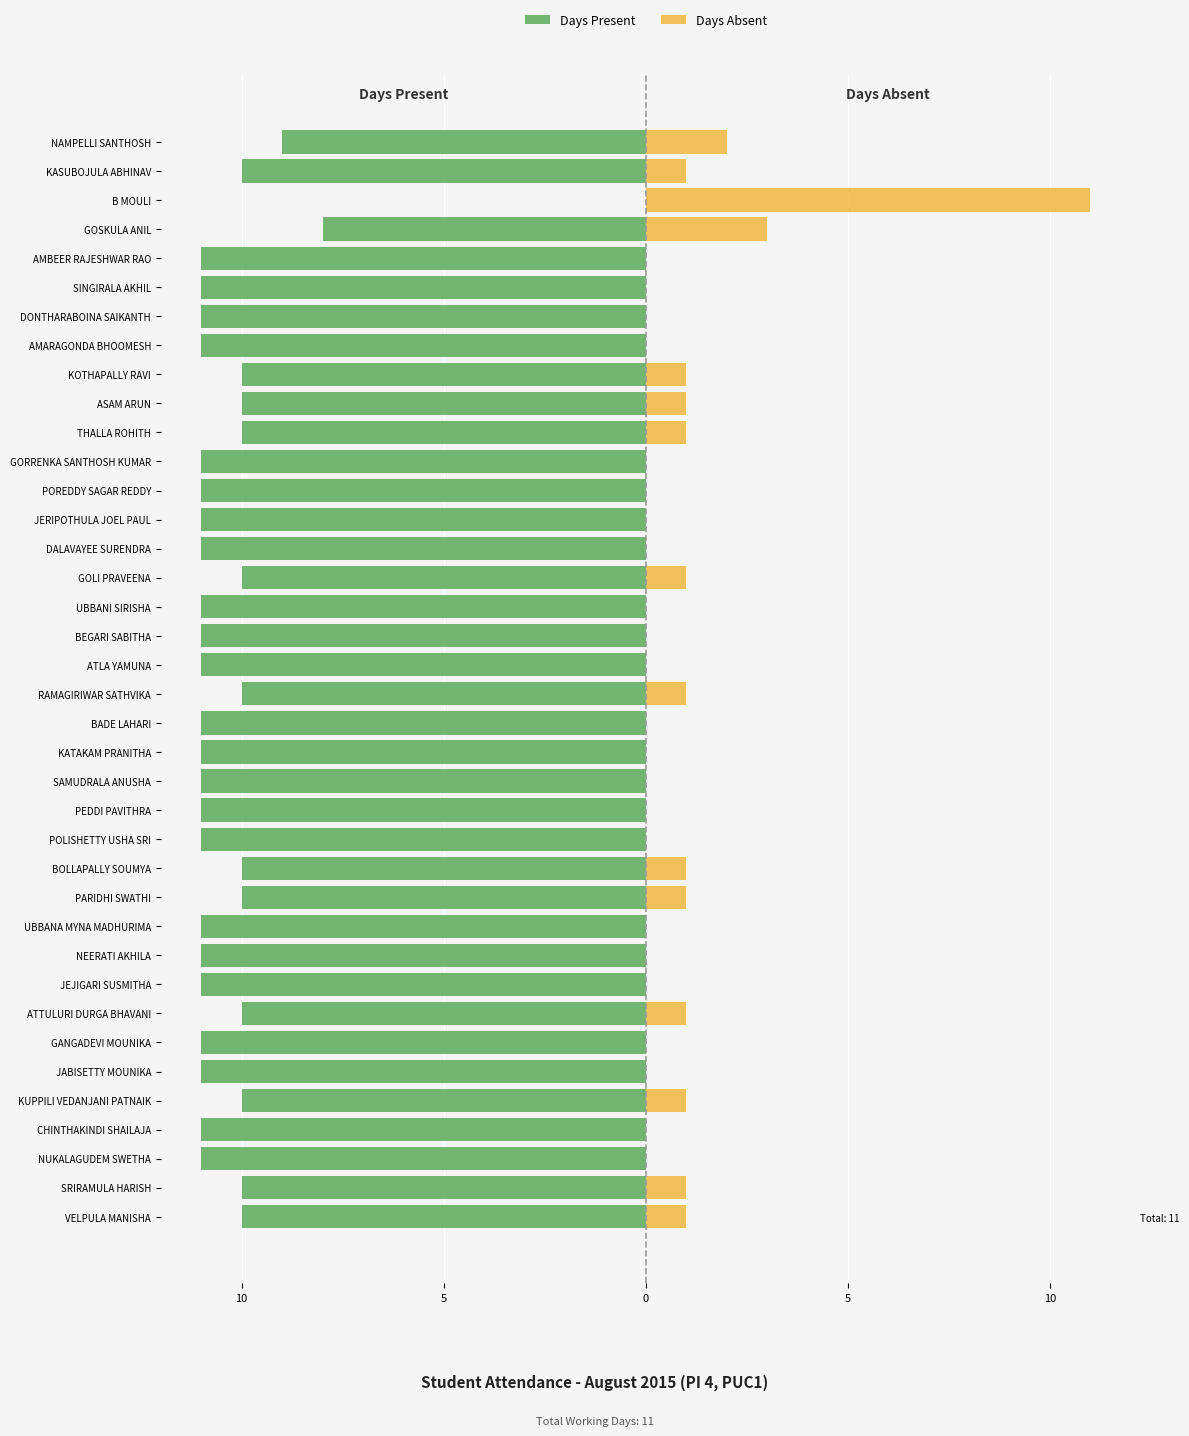

Reading right to left, what are all the values shown in this chart?

Days Present: -9	-10	0	-8	-11	-11	-11	-11	-10	-10	-10	-11	-11	-11	-11	-10	-11	-11	-11	-10	-11	-11	-11	-11	-11	-10	-10	-11	-11	-11	-10	-11	-11	-10	-11	-11	-10	-10
Days Absent: 2	1	11	3	0	0	0	0	1	1	1	0	0	0	0	1	0	0	0	1	0	0	0	0	0	1	1	0	0	0	1	0	0	1	0	0	1	1